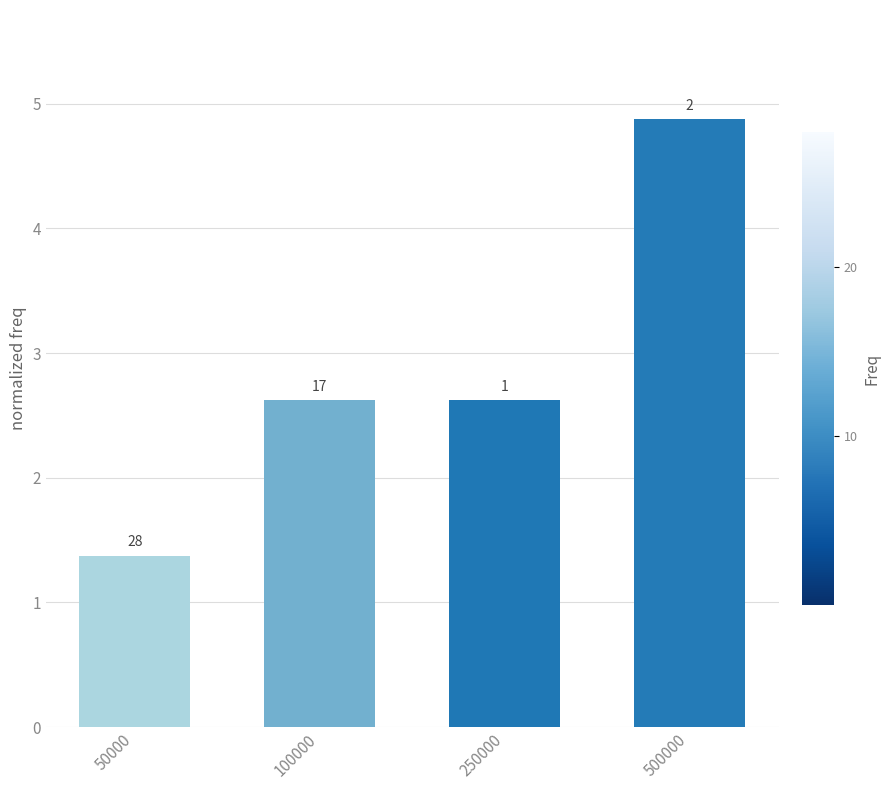

What is the value of the 3rd bar from the left?

2.6